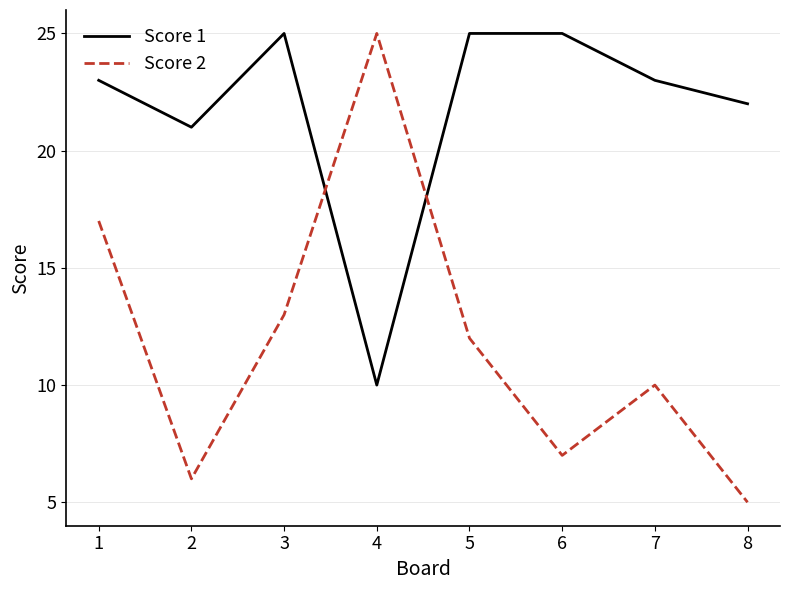

At which category is the sum across all series the highest?

1